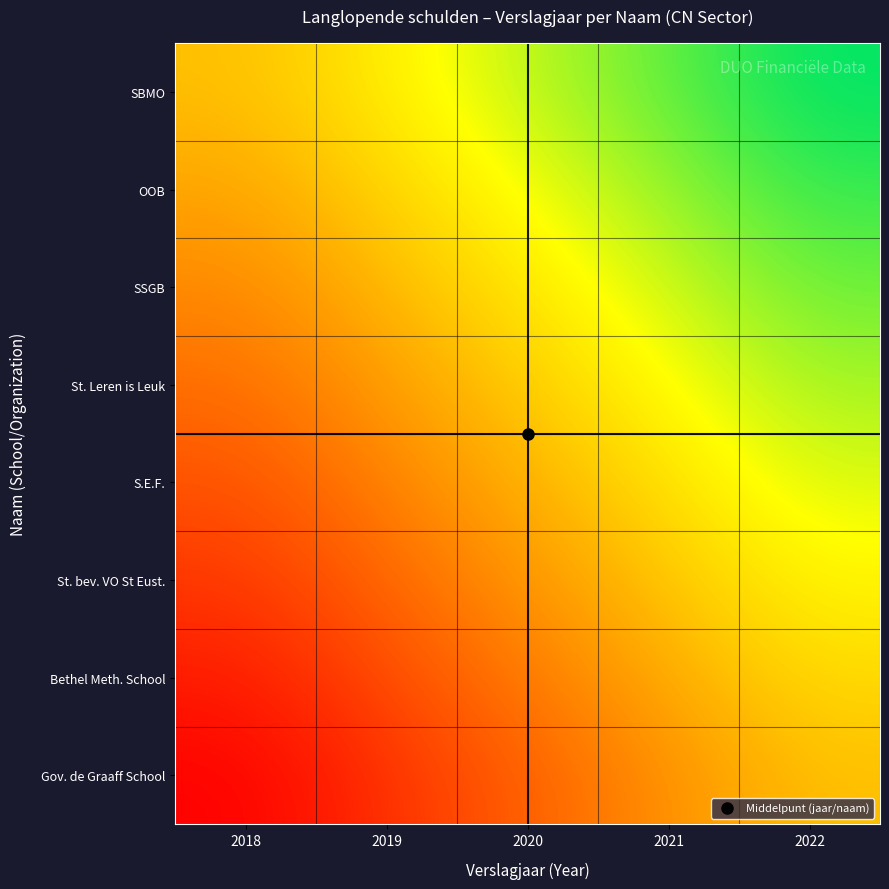

What is the greatest value displayed?

100.0